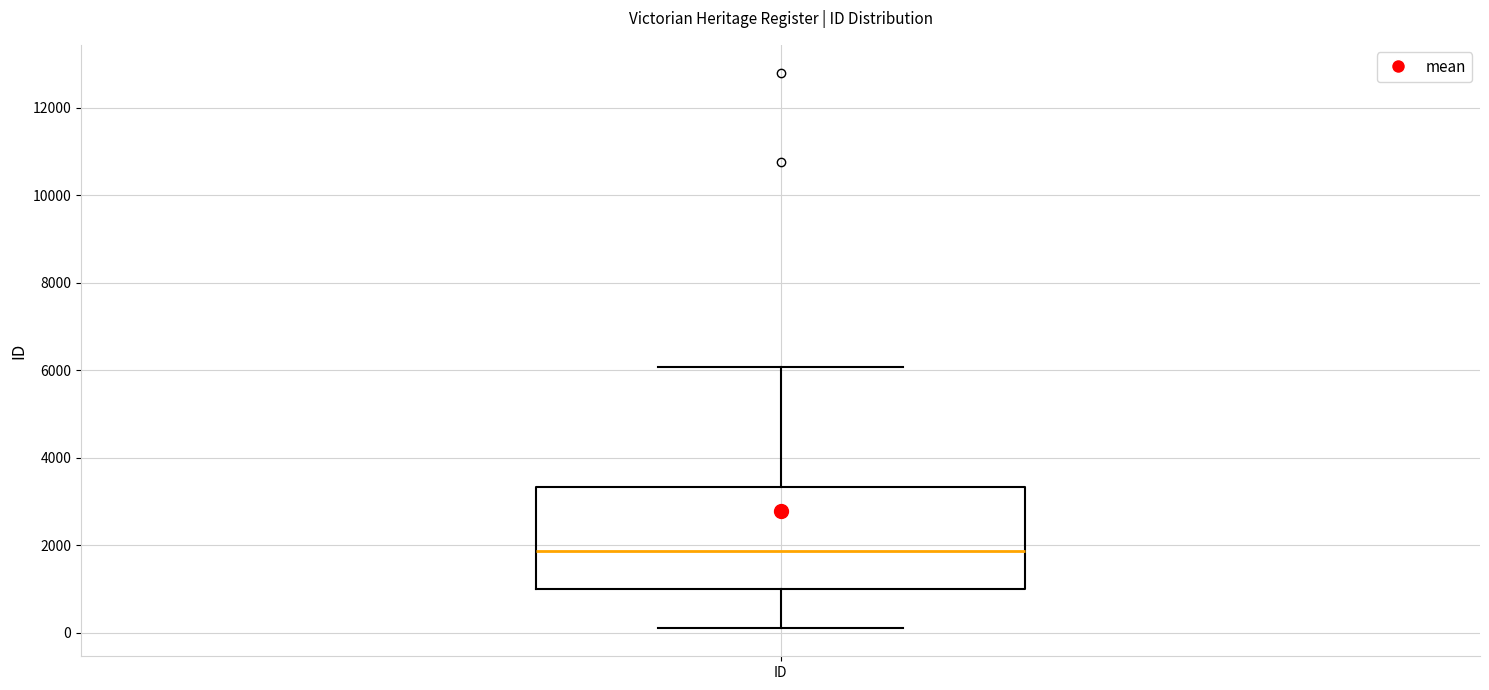

Read this box plot against the y-axis: the position of the median line, the range covered by the box, and the ends of both whiskers. The values are not printed on the chart, so give them approximately, as read against the axis.

median 1800, box 1000 to 3400, whiskers 0 to 6000